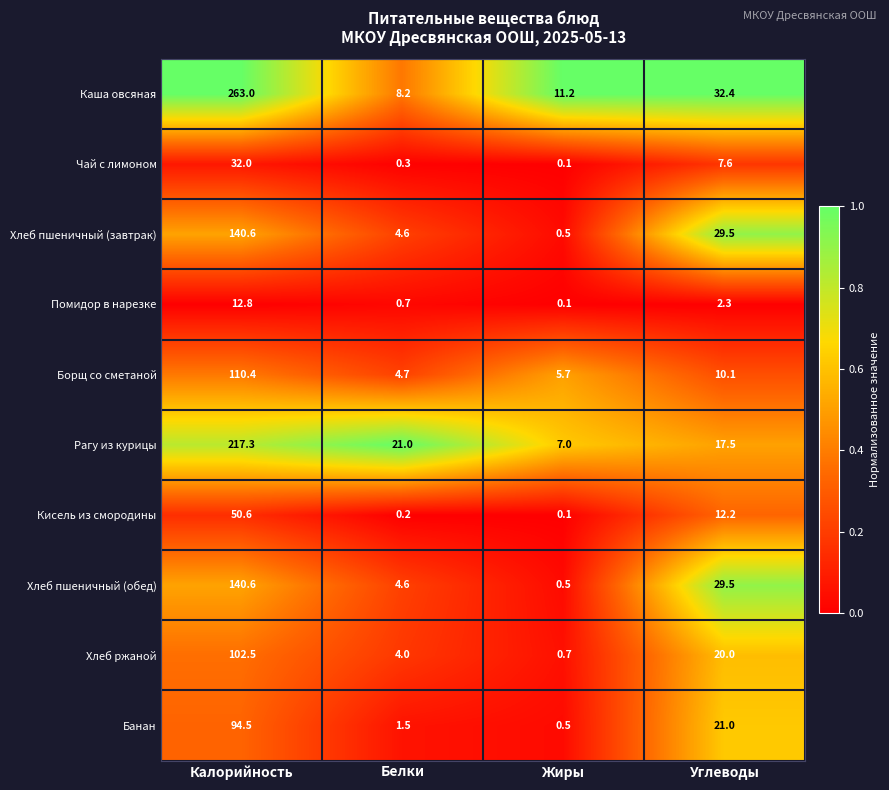

What is the average value of the Чай с лимоном series?

10.0